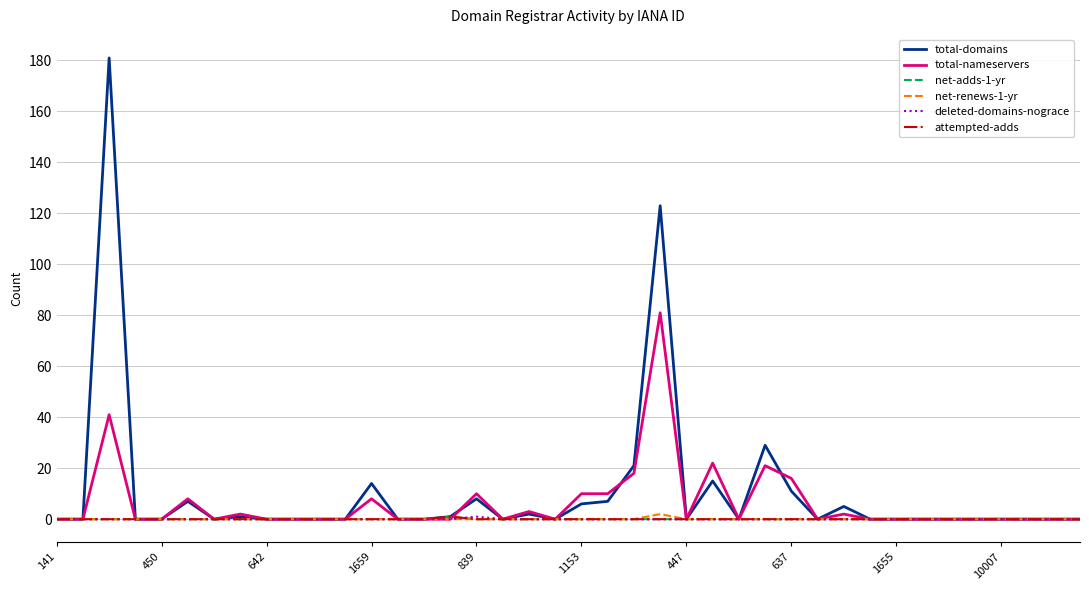

Which series has the widest spread of values?

total-domains